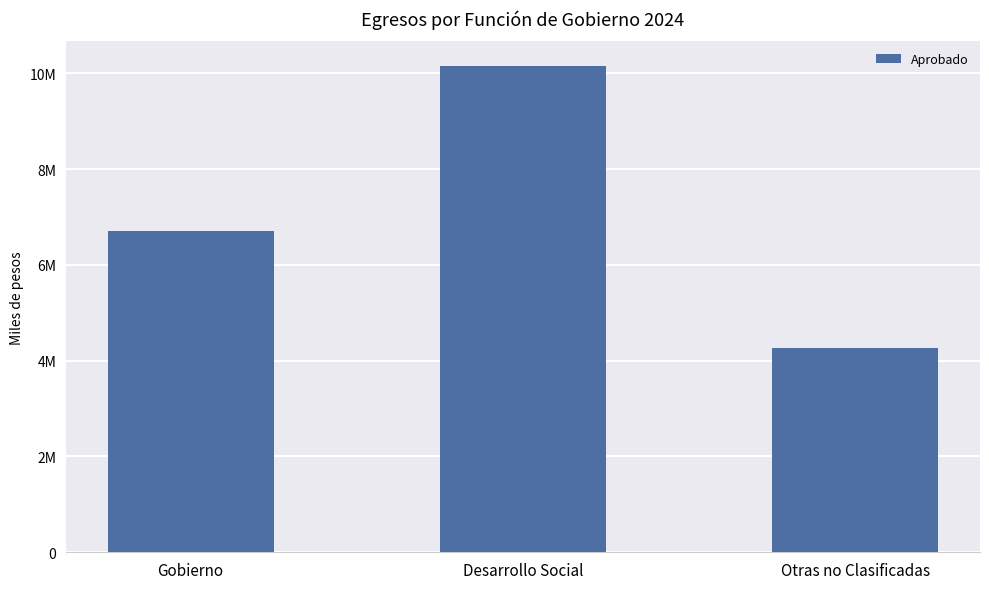

Reading left to right, list all the values displayed in this chart.

Gobierno=6698237.1	Desarrollo Social=10157985.4	Otras no Clasificadas=4259382.9